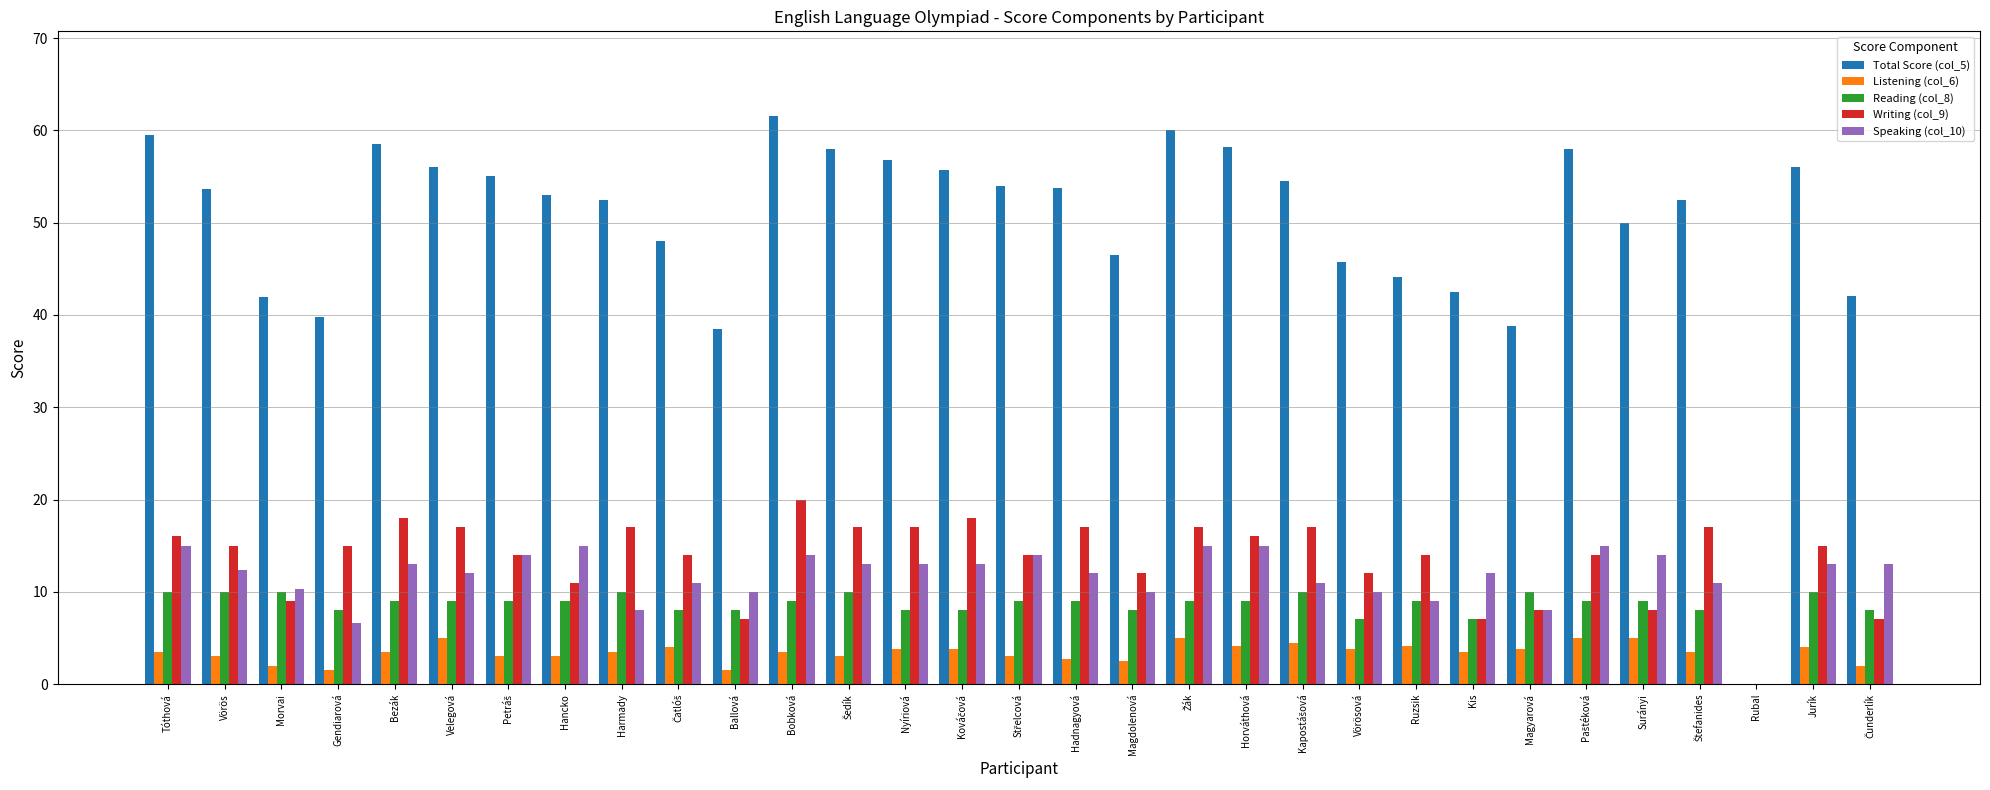

Count the number of categories in the chart.

31